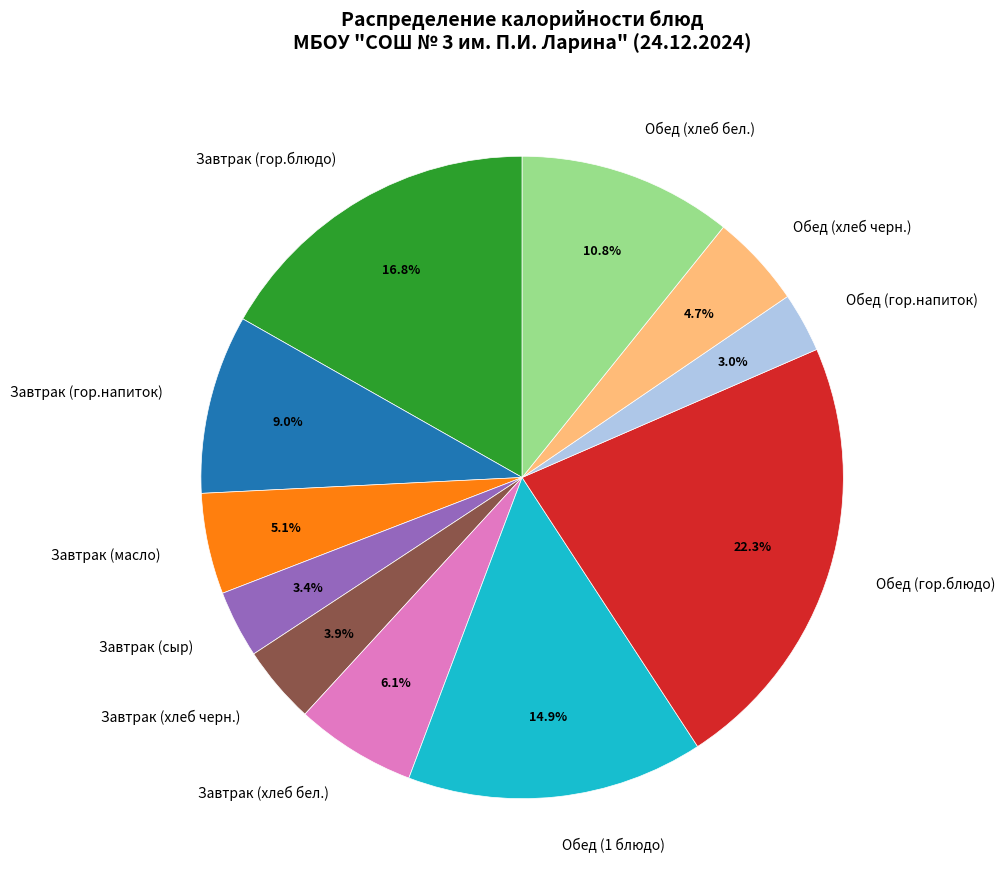

The Завтрак (масло) slice represents 5% of the pie. True or false?

True